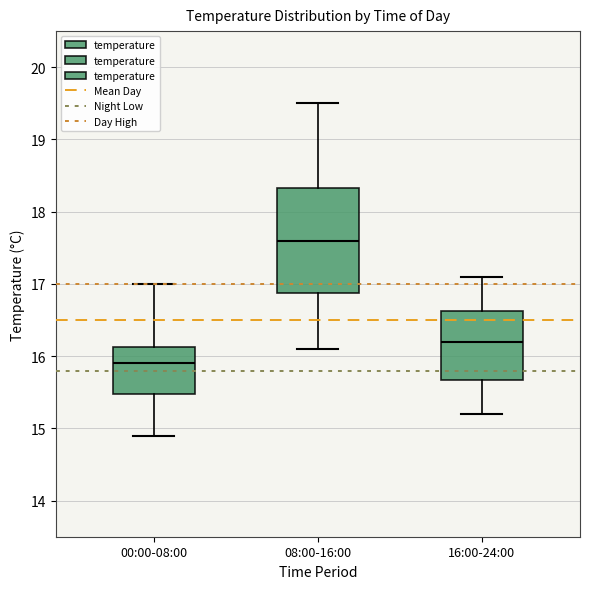

Which box is the tallest, from its lower edge to its upper edge?

08:00-16:00